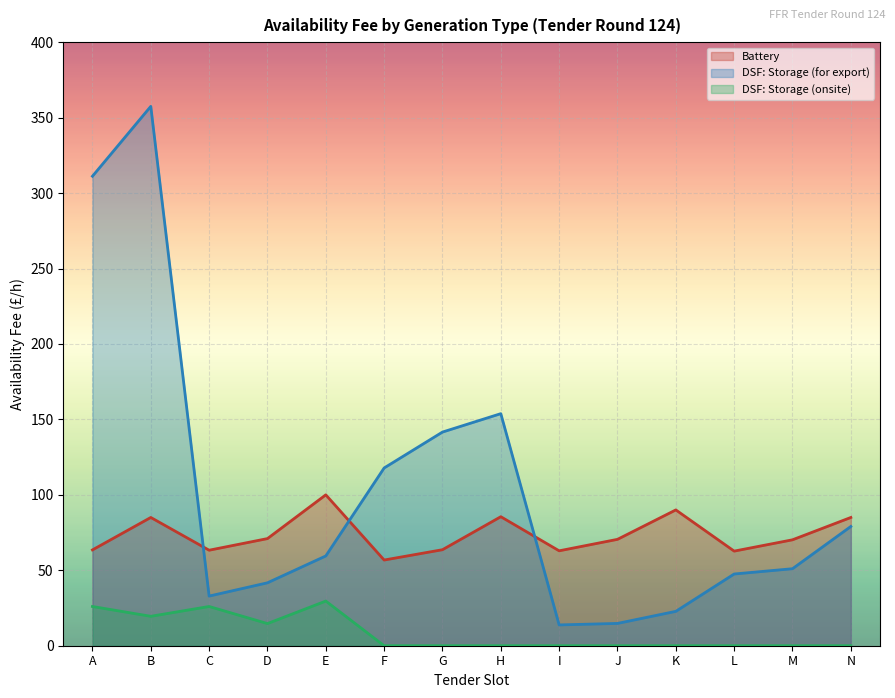

Is it true that DSF: Storage (for export) equals 47.5 at L?

True